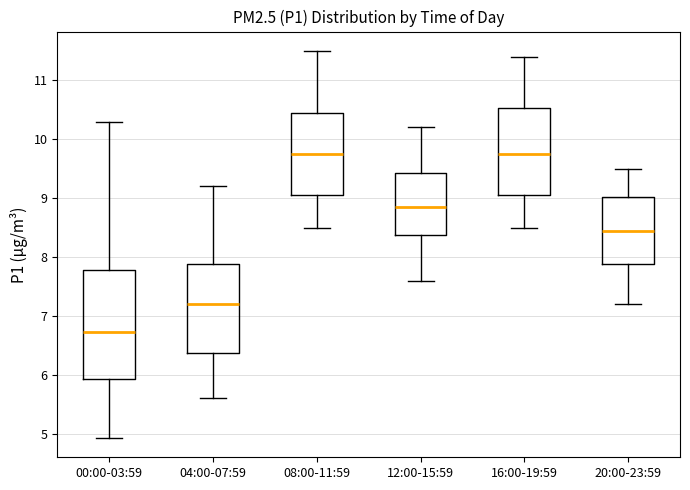

Which box is the tallest, from its lower edge to its upper edge?

00:00-03:59